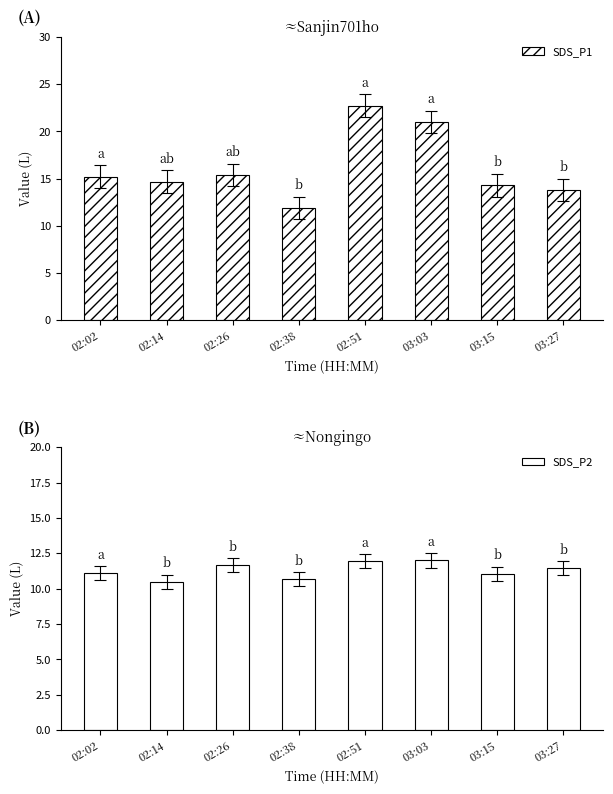

What is the smallest value displayed?

10.5